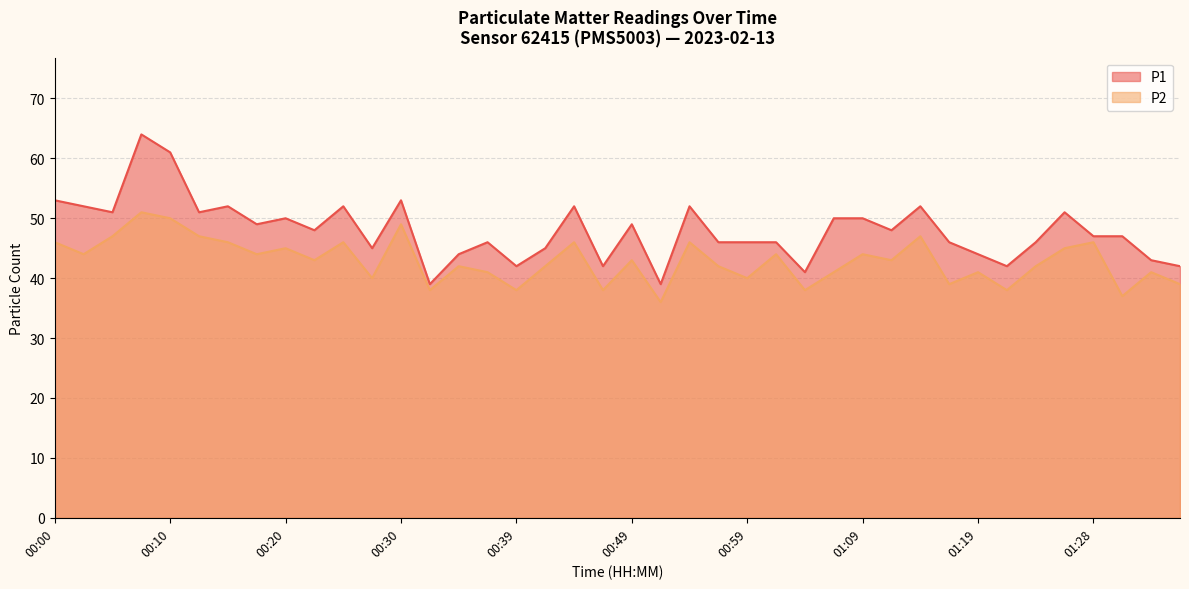

How many values in the P2 series are below 43?

19